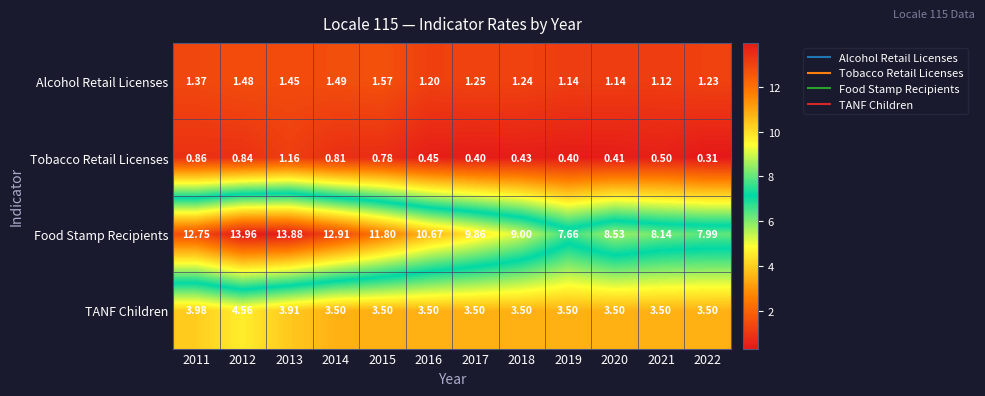

Which series has the largest total across all categories?

Food Stamp Recipients